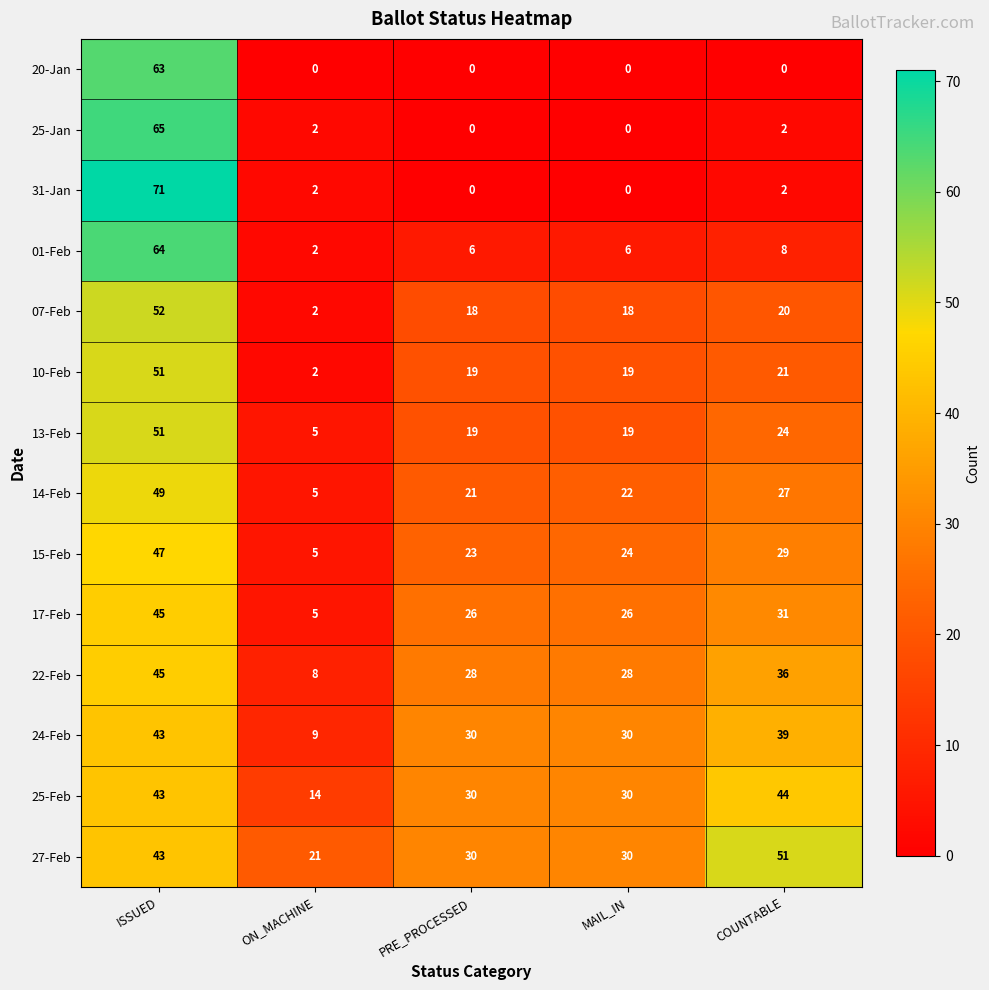

Is it true that 24-Feb equals 9 at ON_MACHINE?

True